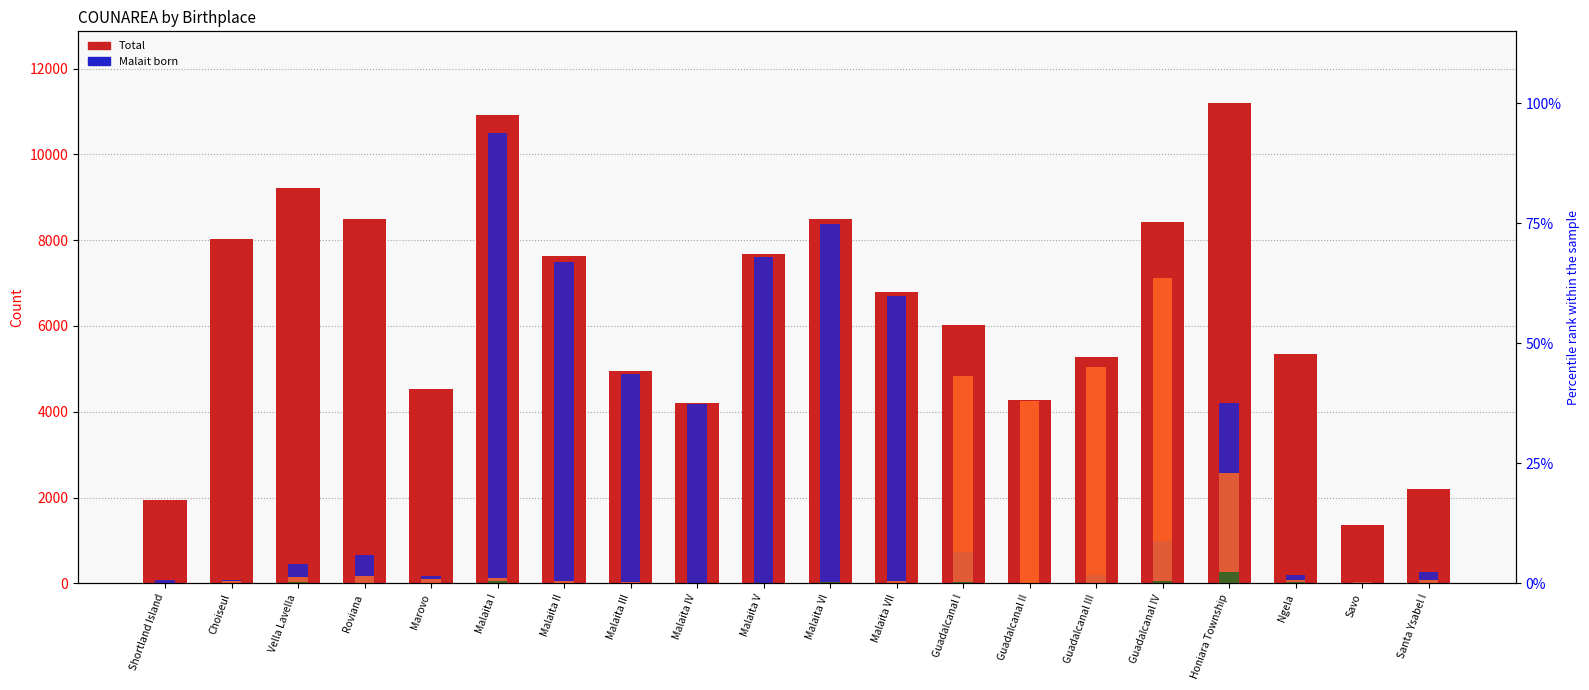

At which category is the sum across all series the highest?

Malaita I